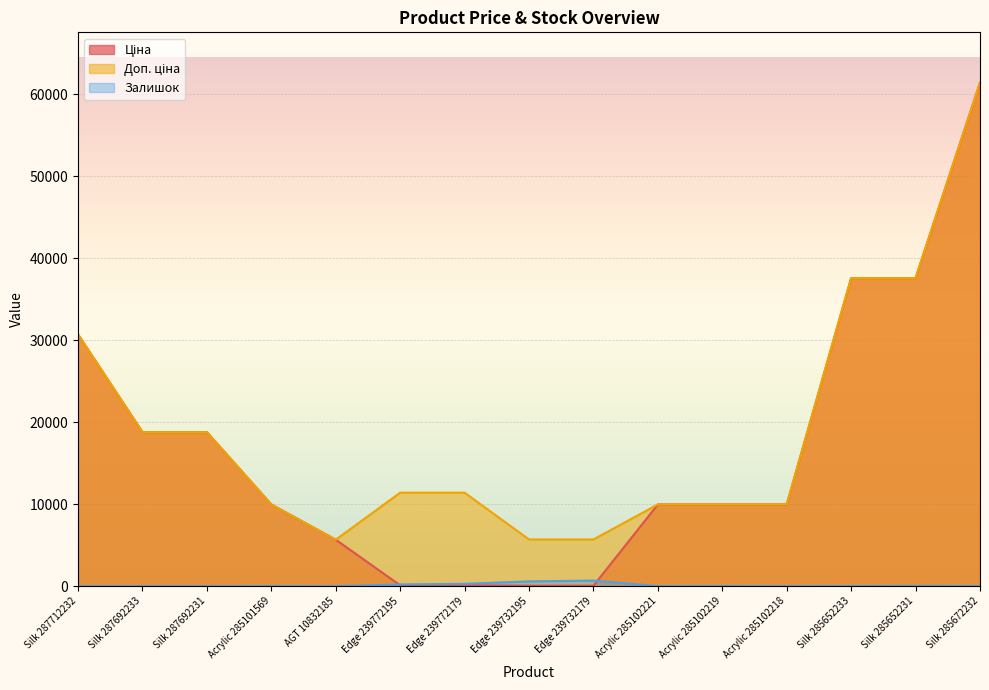

What is the label of the 9th point from the left?

Edge 239732179